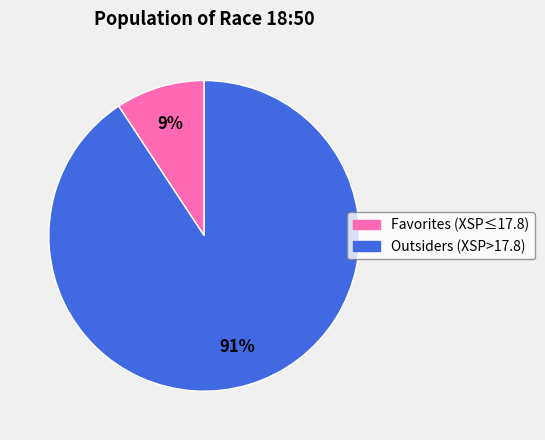

Count the number of slices in the pie.

2